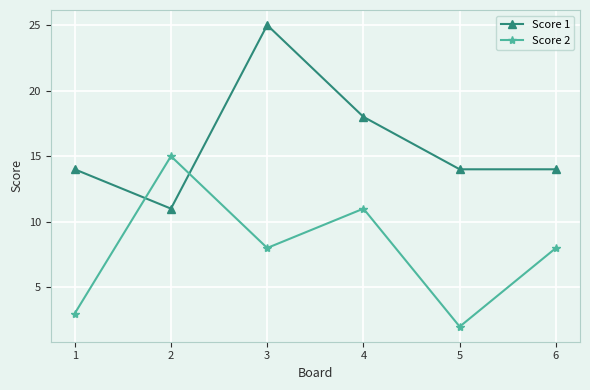

Reading left to right, list all the values displayed in this chart.

Score 1: 1=14	2=11	3=25	4=18	5=14	6=14
Score 2: 1=3	2=15	3=8	4=11	5=2	6=8